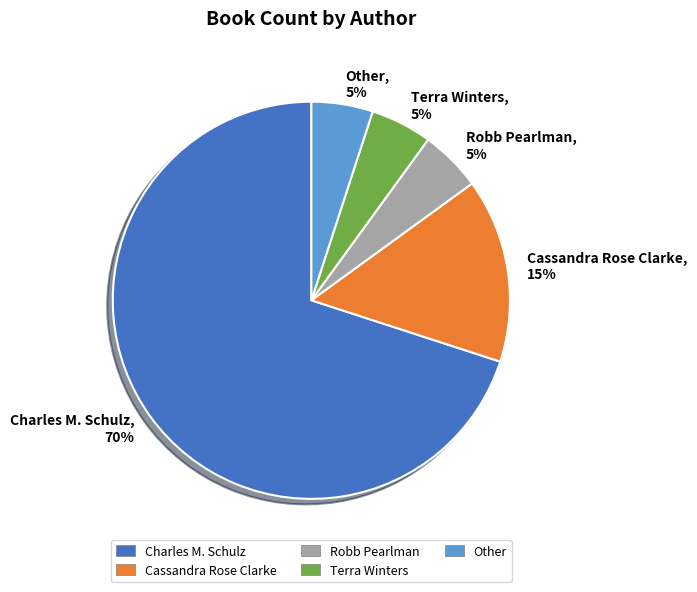

Between Cassandra Rose Clarke and Terra Winters, which is larger?

Cassandra Rose Clarke